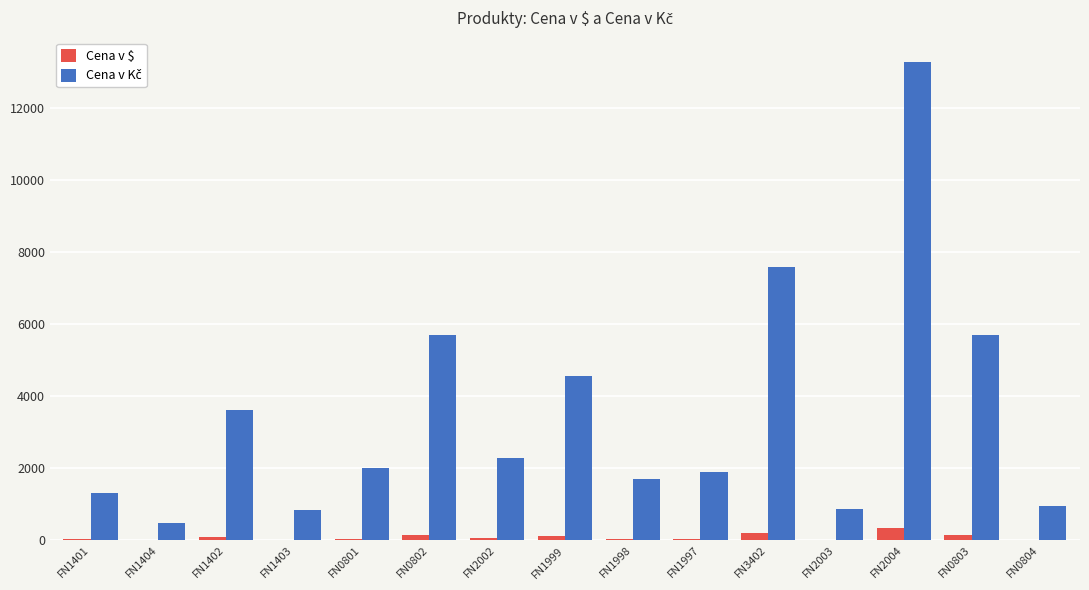

True or false: Cena v $ has a value of 149.9 at FN0803.

True